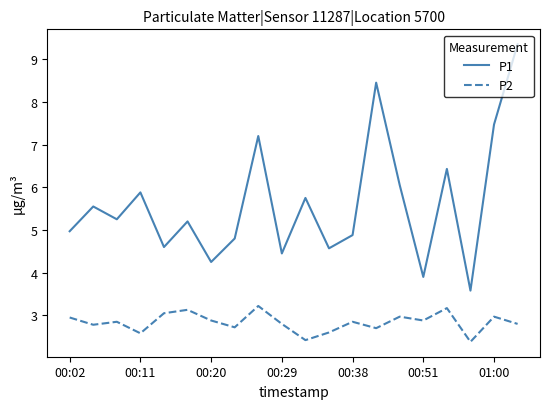

Rank the series by their maximum value, from highest to lowest.

P1, P2